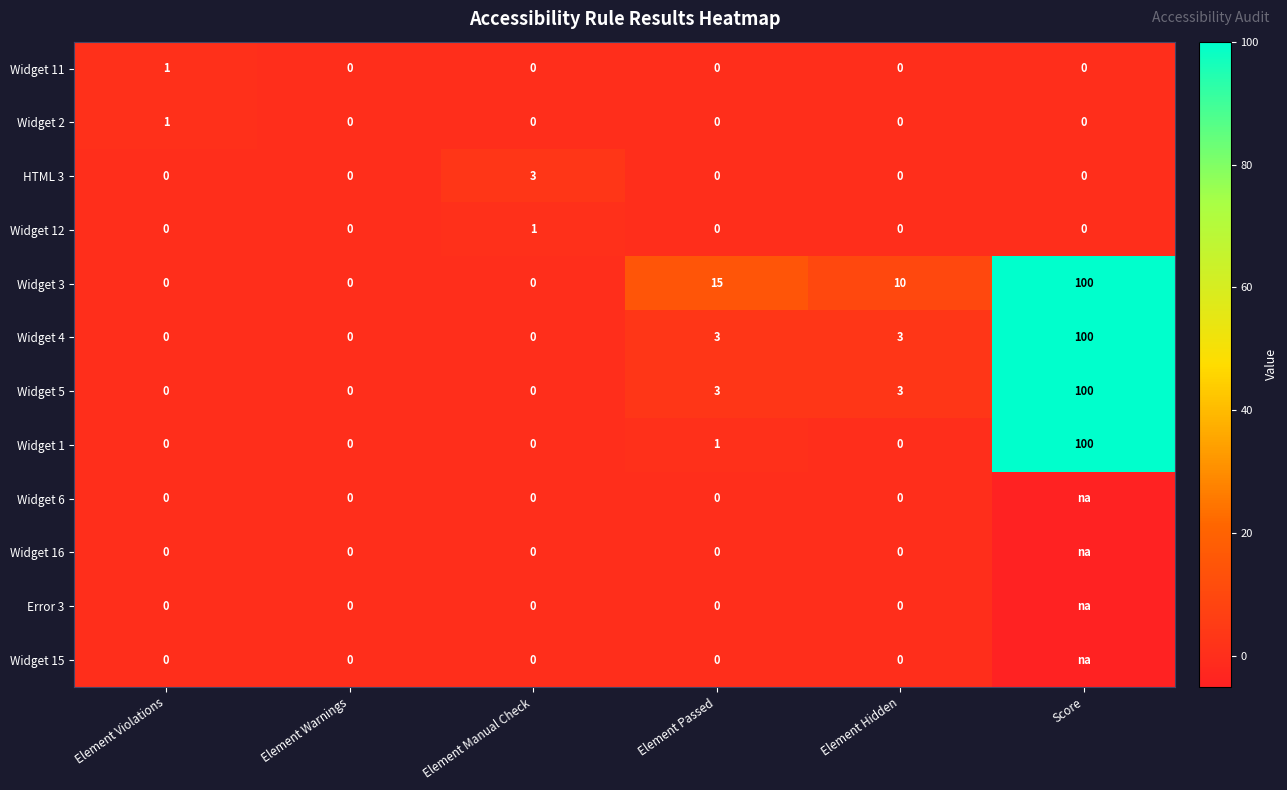

What is the total value across all series at Element Hidden?

16